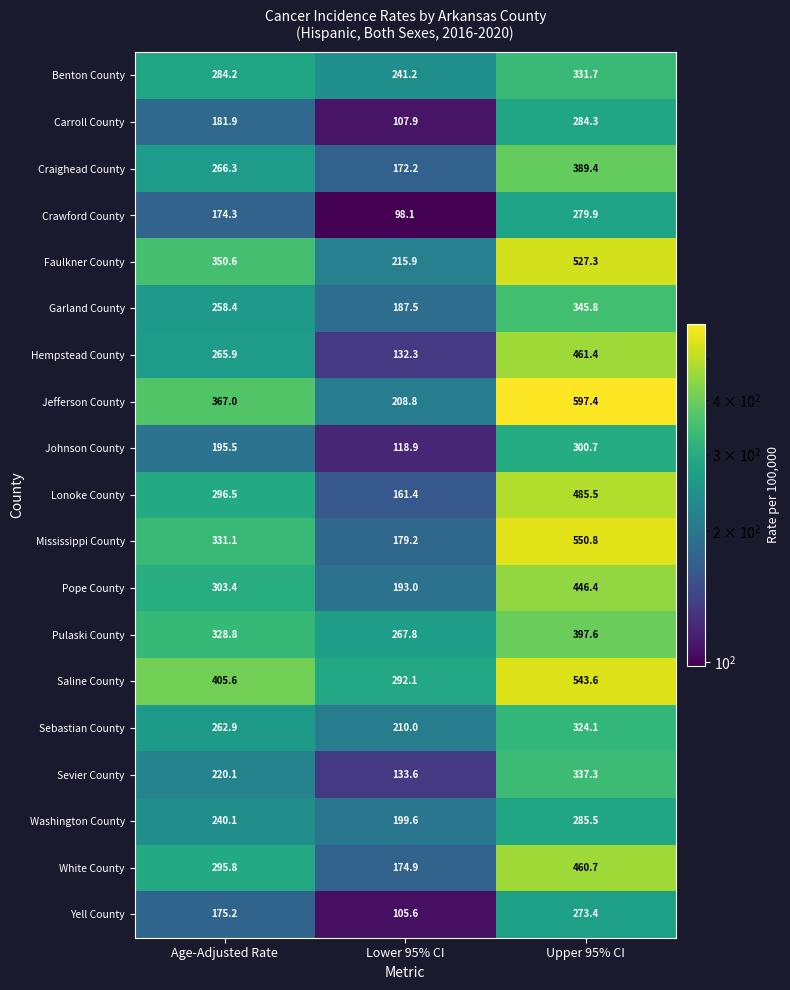

How many values in the Washington County series exceed 240?

2